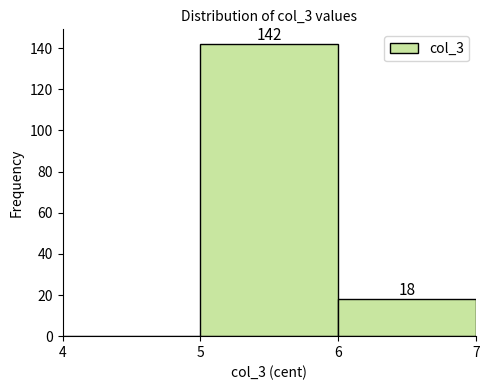

Over which range of the x-axis is the bar tallest?

5 to 6